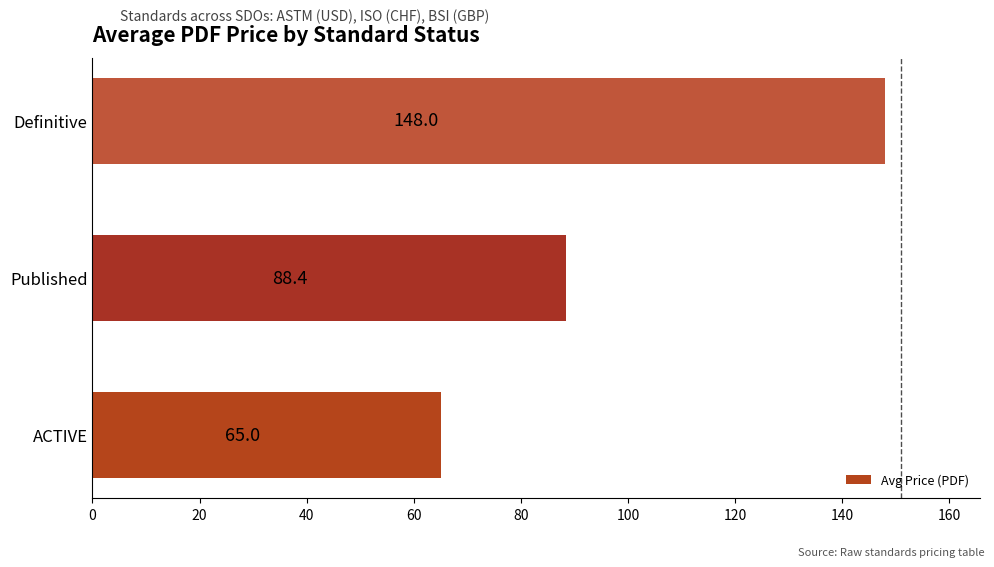

What is the average value?

100.5